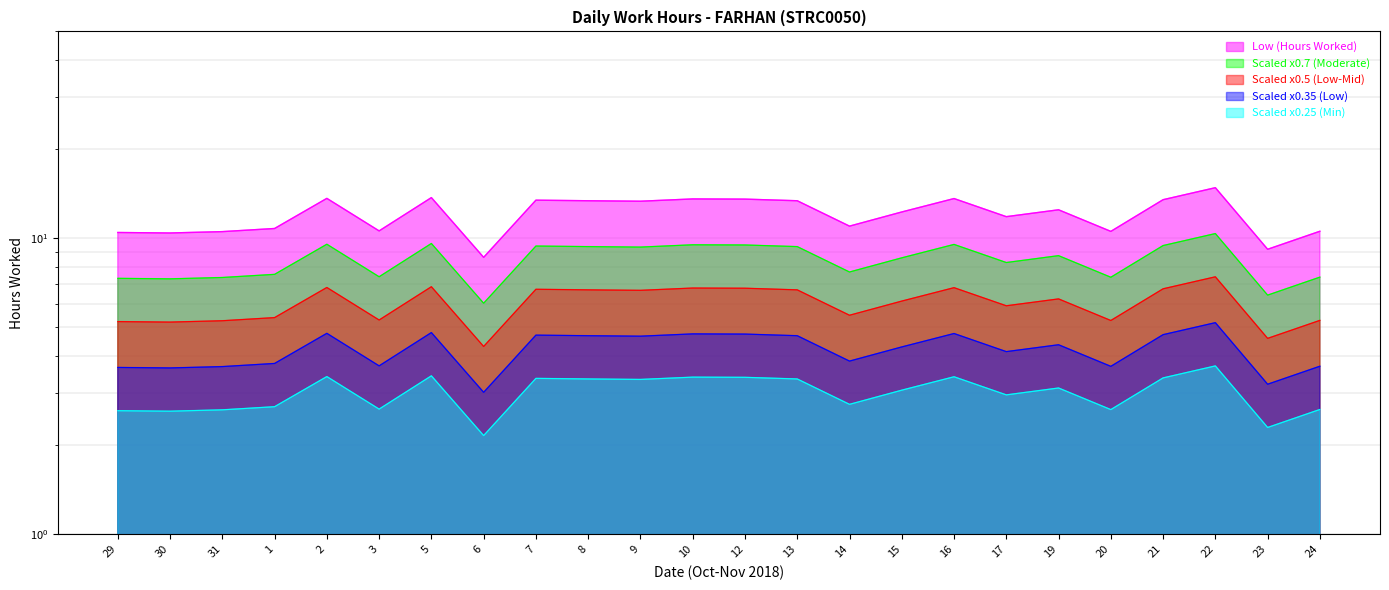

What is the difference between the maximum and minimum values?

6.2